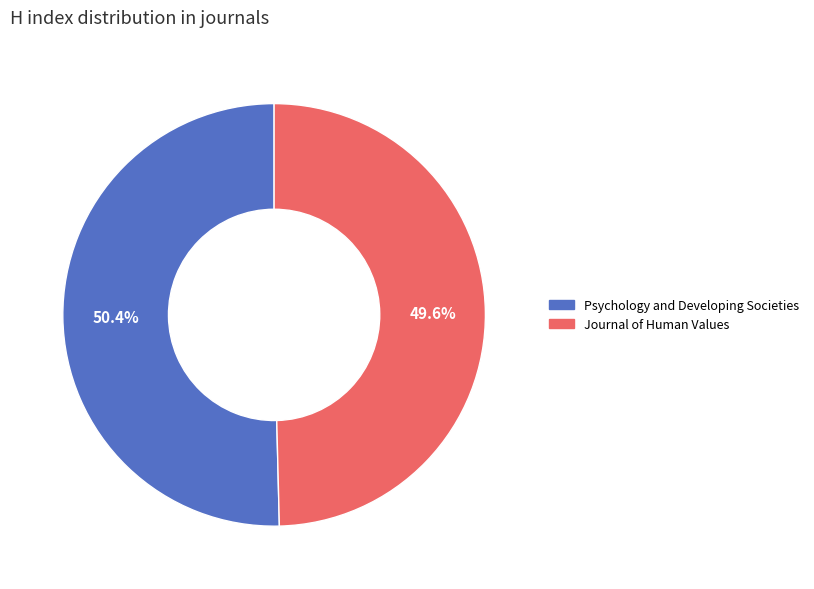

What is the smallest slice in the pie chart?

Journal of Human Values